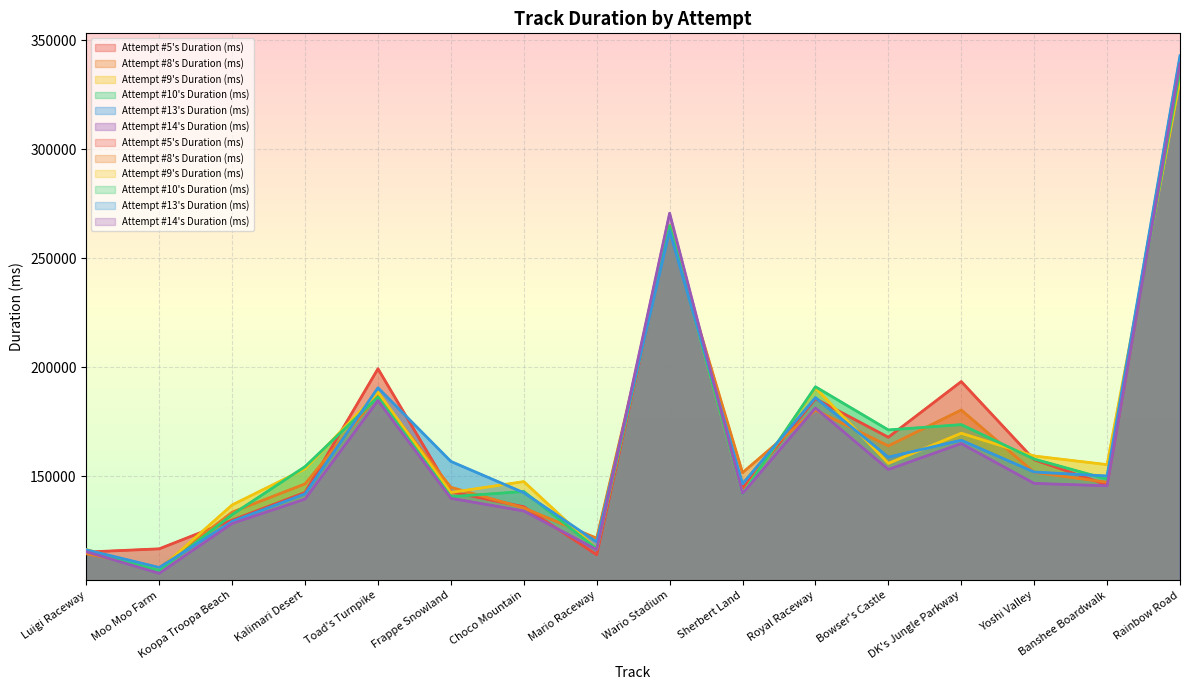

List the labels in order of Attempt #9's Duration (ms) value, largest first.

Rainbow Road, Wario Stadium, Royal Raceway, Toad's Turnpike, DK's Jungle Parkway, Yoshi Valley, Bowser's Castle, Banshee Boardwalk, Kalimari Desert, Choco Mountain, Frappe Snowland, Sherbert Land, Koopa Troopa Beach, Mario Raceway, Luigi Raceway, Moo Moo Farm